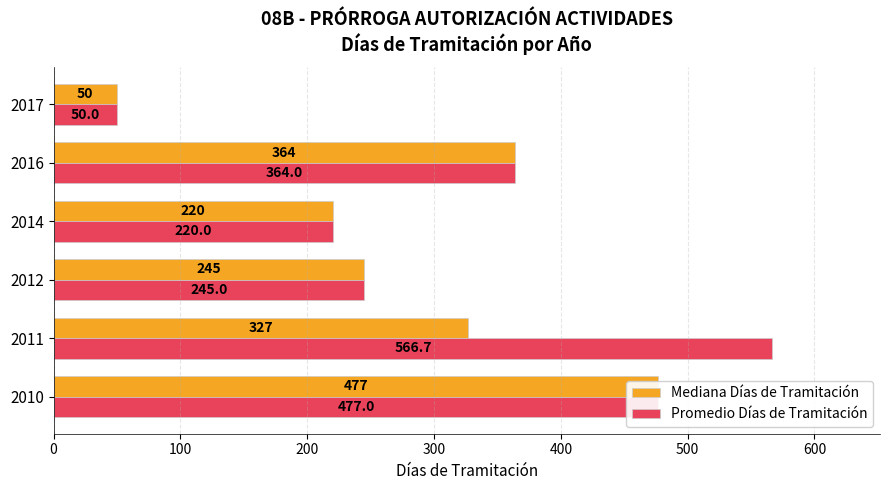

What is the minimum value for Promedio Días de Tramitación?

50.0